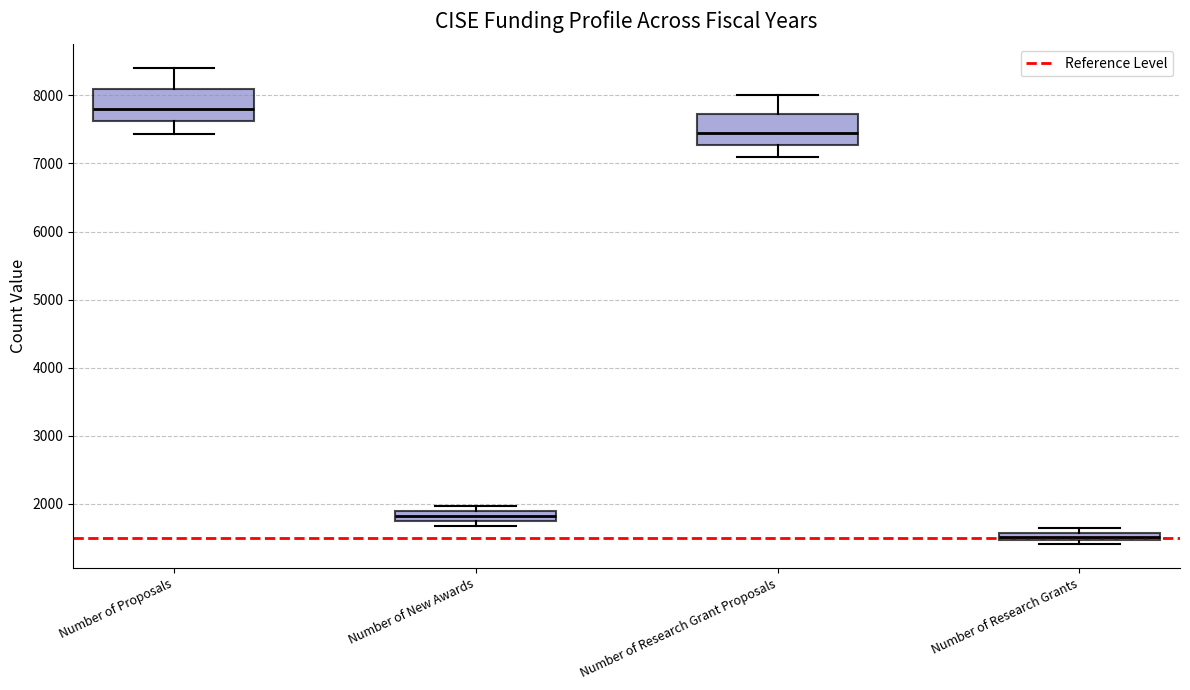

Which box has the lowest median line?

Number of Research Grants